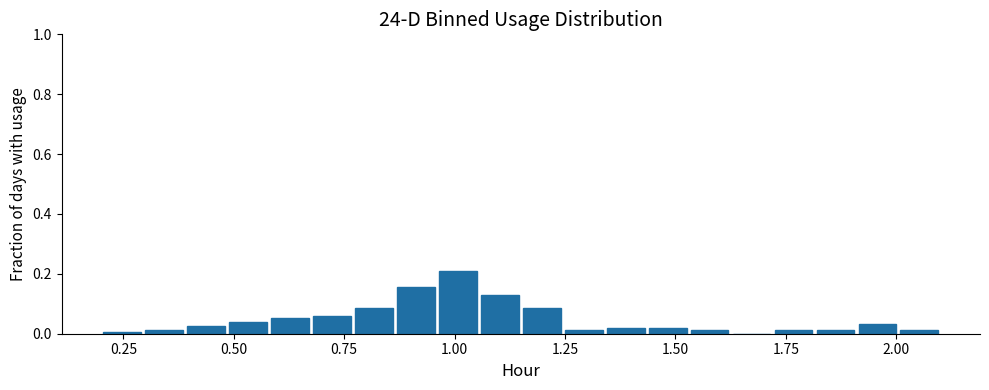

Read against the x-axis, roughly where is the centre of the tallest bar?

1.00